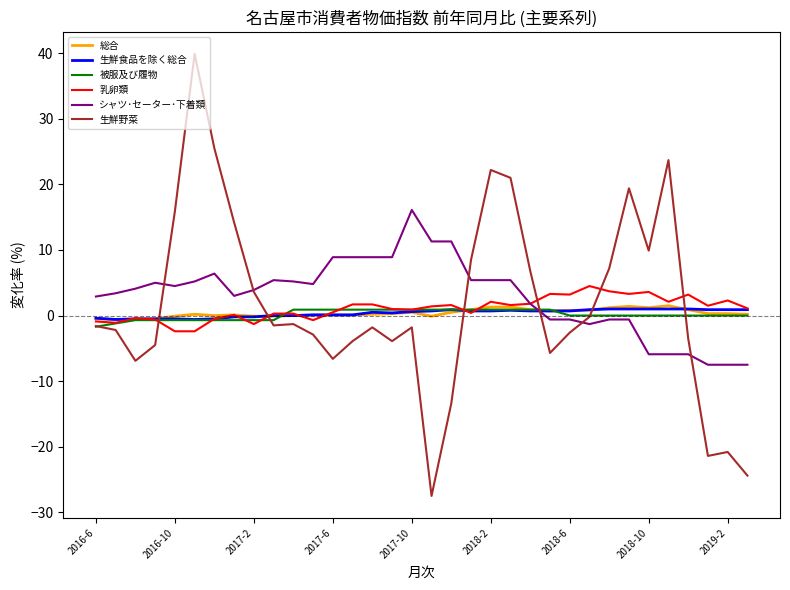

What is the greatest value displayed?

39.9